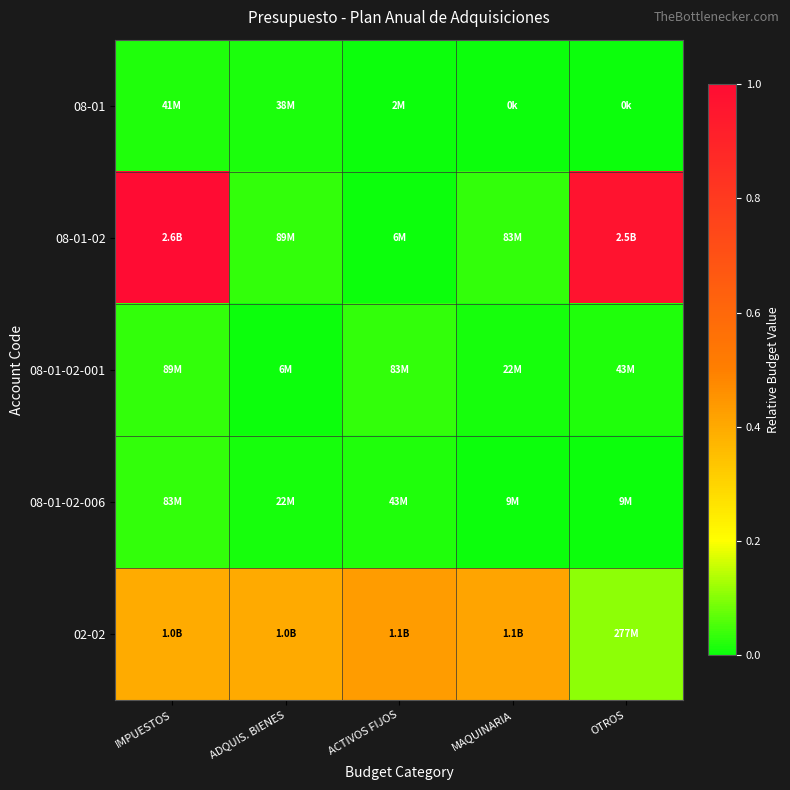

Which label corresponds to the smallest value in the chart?

MAQUINARIA